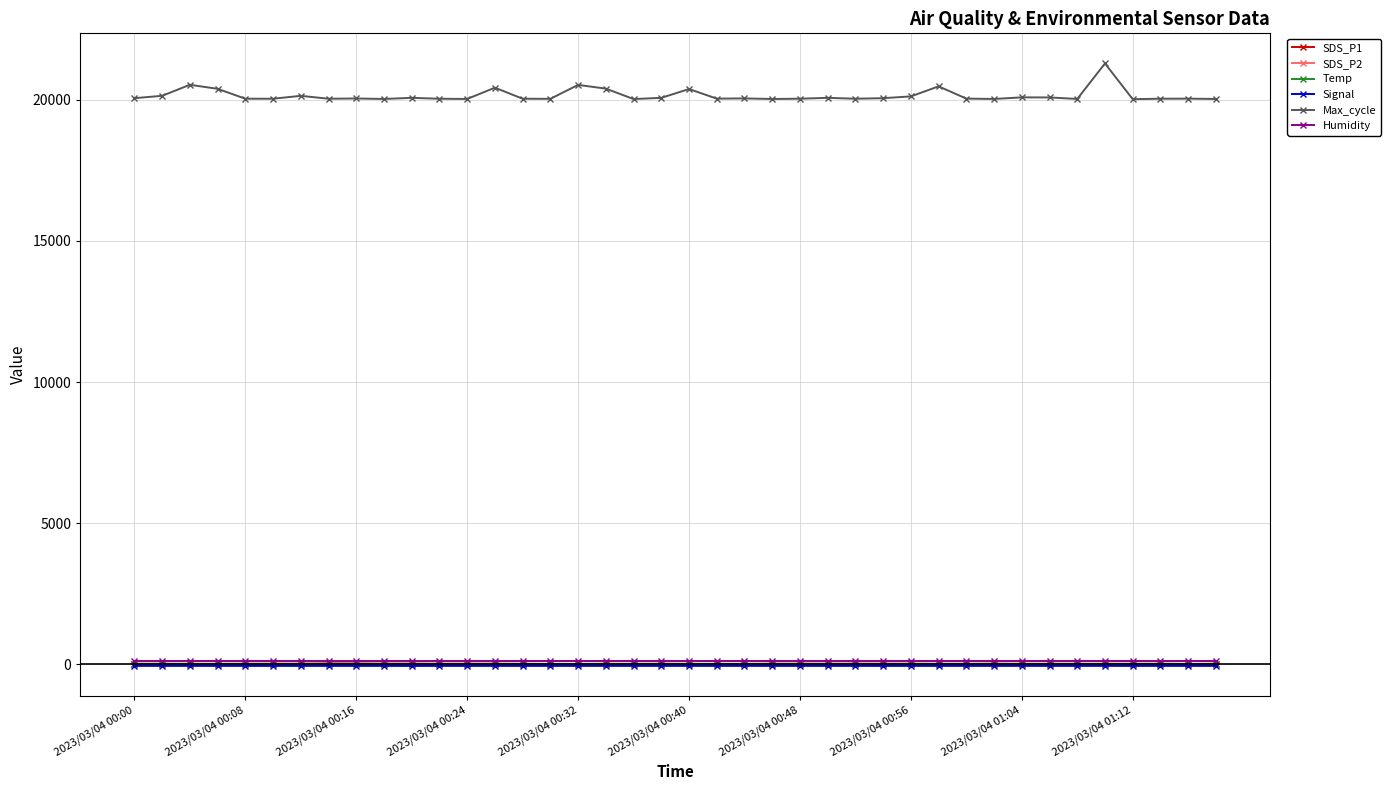

True or false: Humidity and SDS_P1 cross at least once.

False